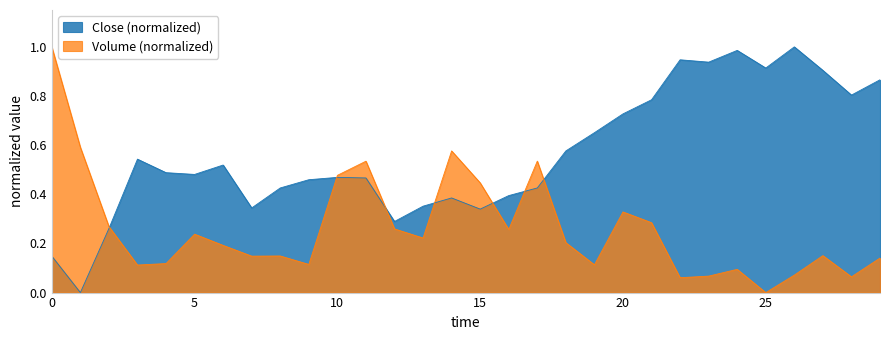

The Close series shows 0.4 at 2013-05-30. True or false?

True